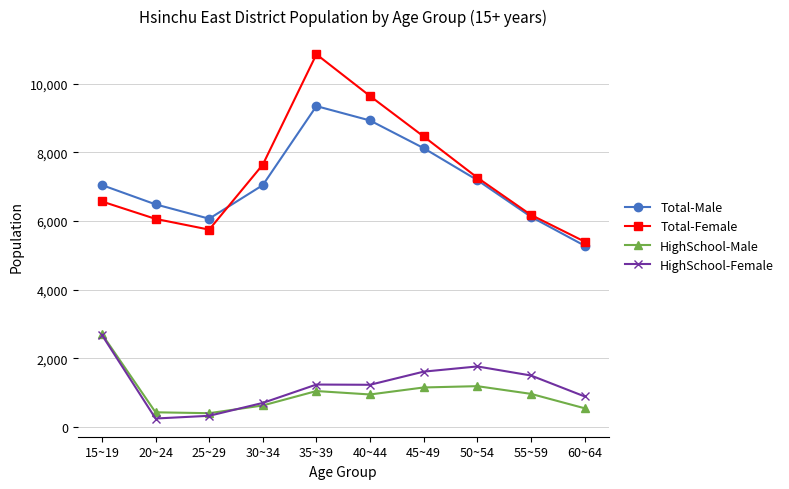

What is the difference between the maximum and second lowest values in the HighSchool-Male series?

2278